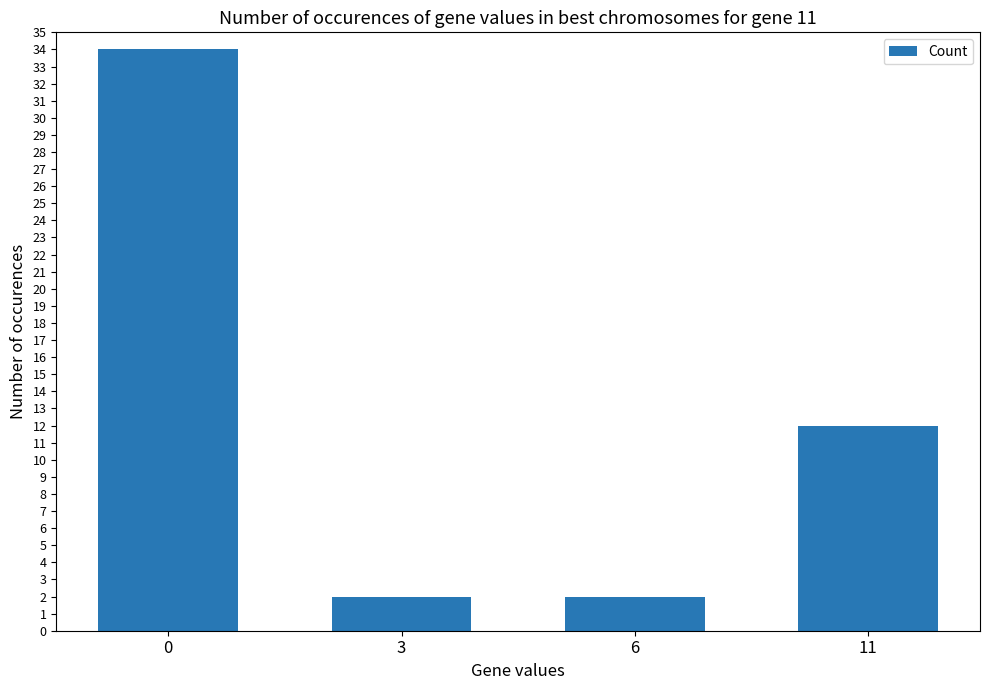

Reading left to right, what are all the values shown in this chart?

34	2	2	12